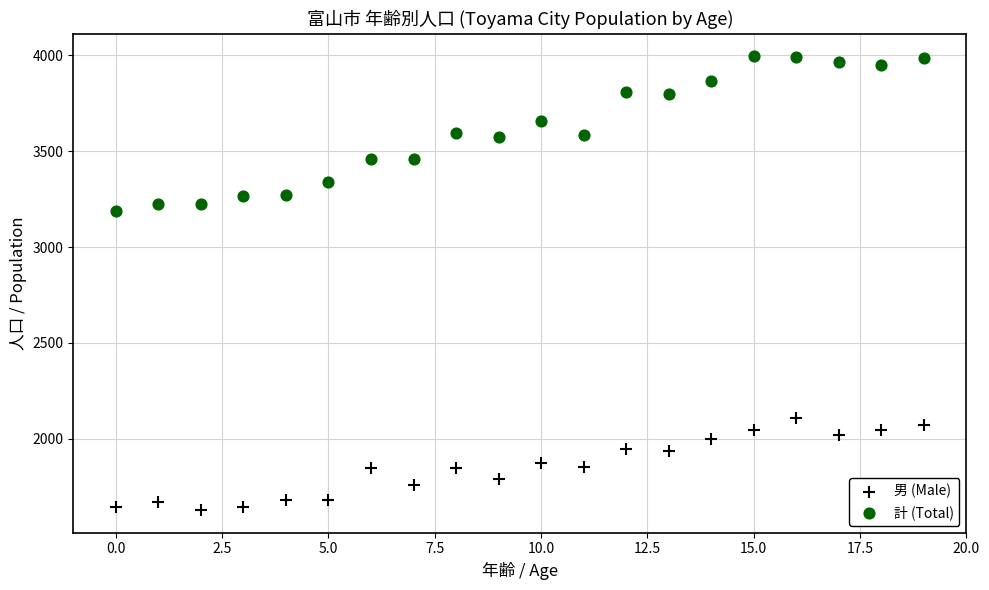

Across all data points, what is the range of Y values (max minus min)?

2364